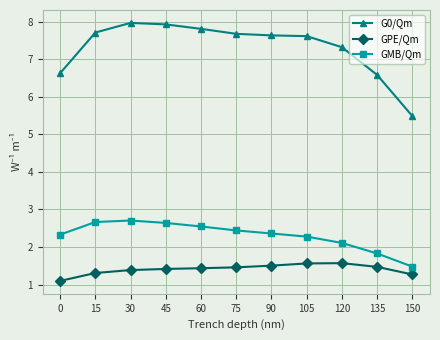

True or false: GMB/Qm and G0/Qm cross at least once.

False